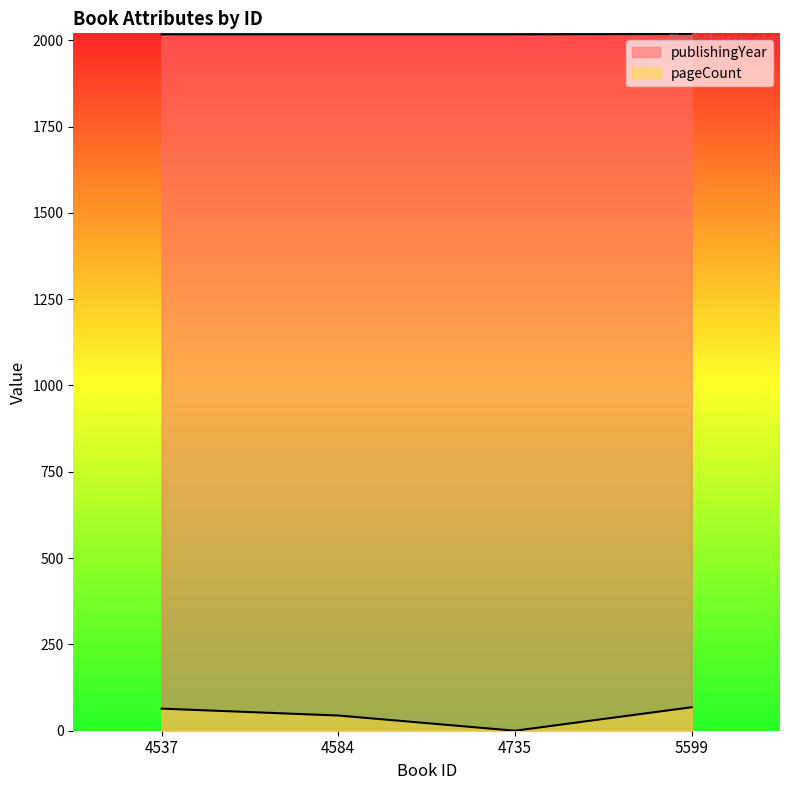

The value of publishingYear at 4735 is 2641. True or false?

False